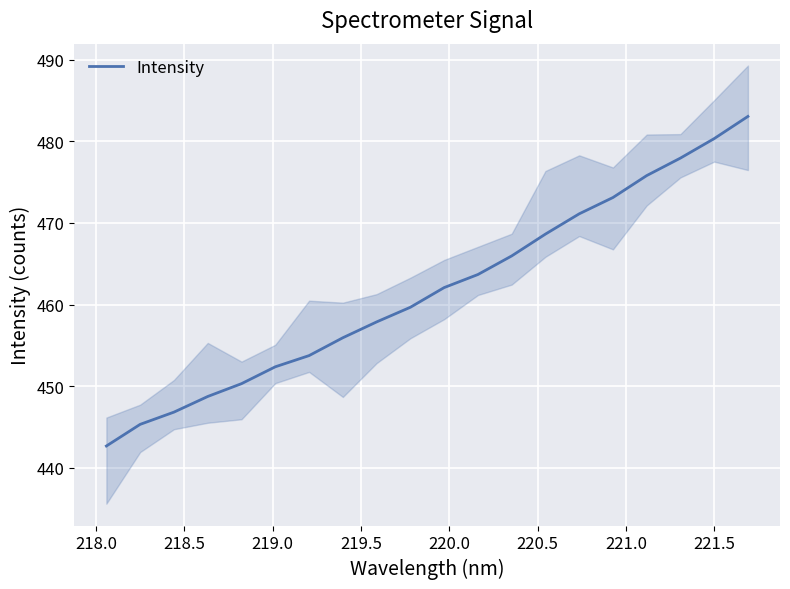

What is the highest value of the Intensity series?

483.1